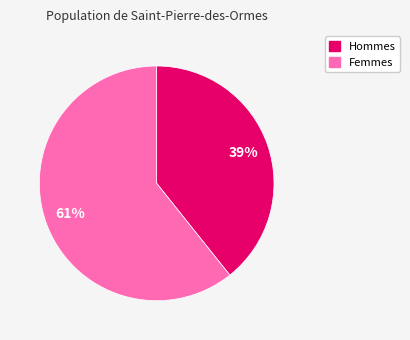

To the nearest percent, what is the average slice percentage?

50%